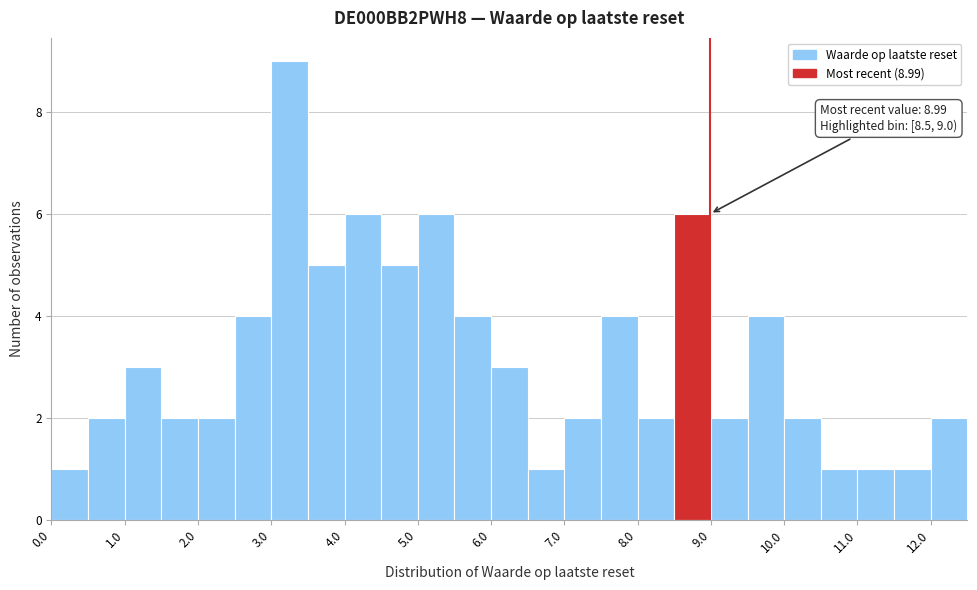

Which range on the x-axis has the tallest bar?

3.0 to 3.5